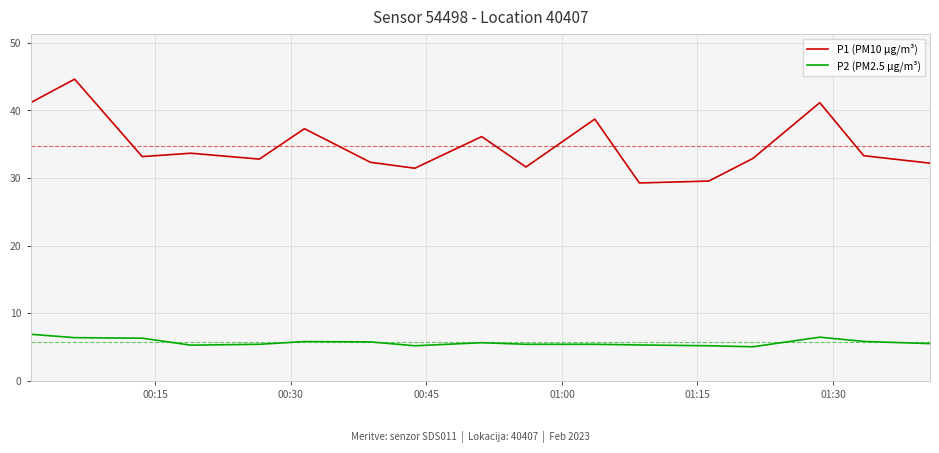

What is the minimum value for P2 (PM2.5 µg/m³)?

5.0